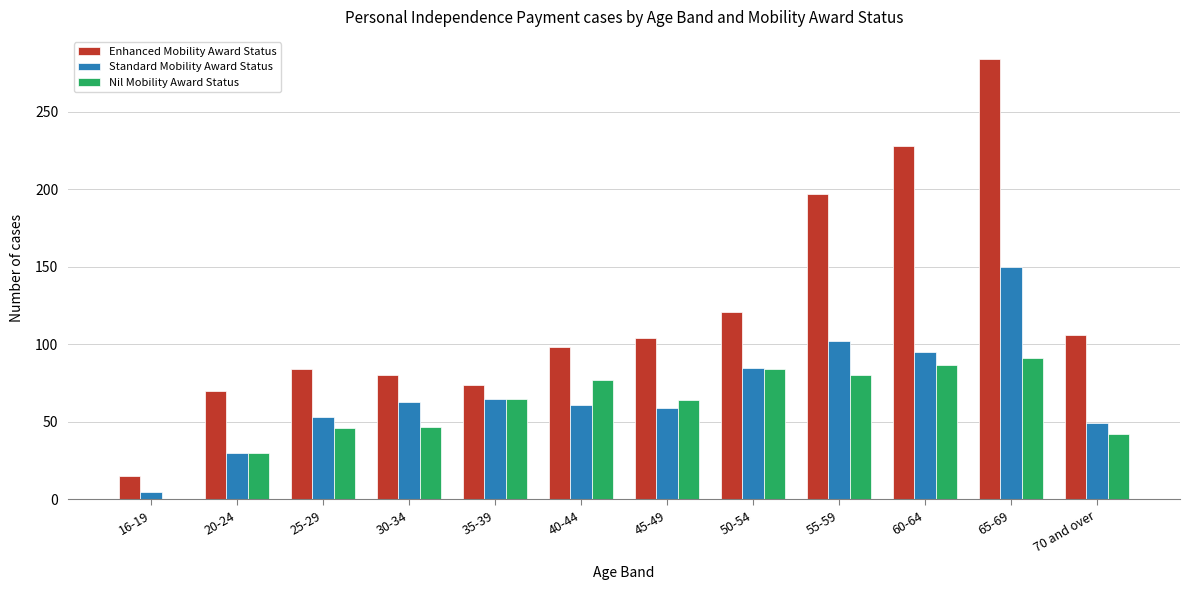

The Nil Mobility Award Status series shows 0 at 16-19. True or false?

True